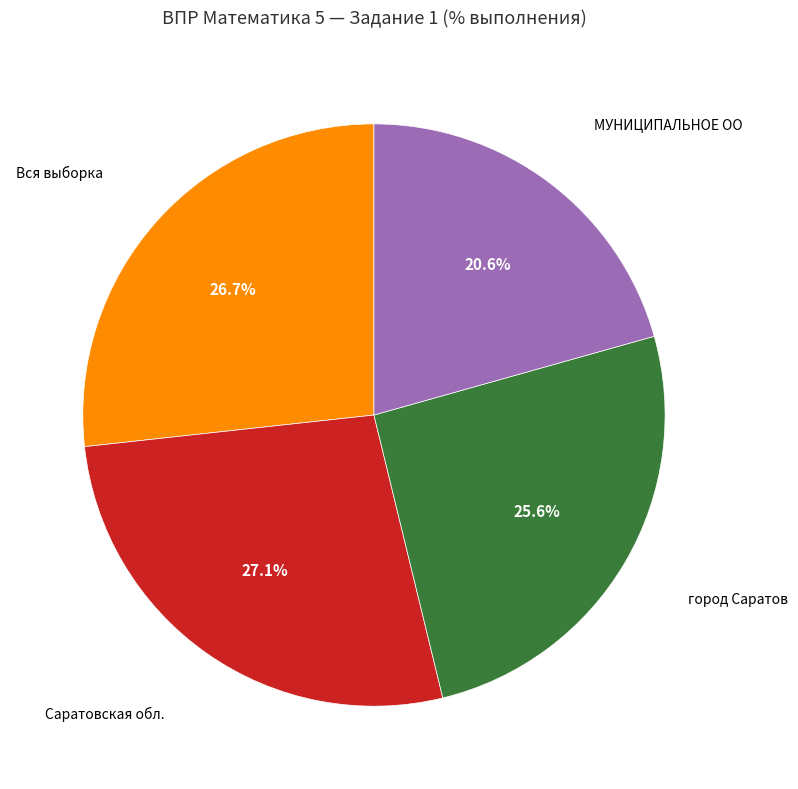

Is there any slice that represents more than half of the pie?

No